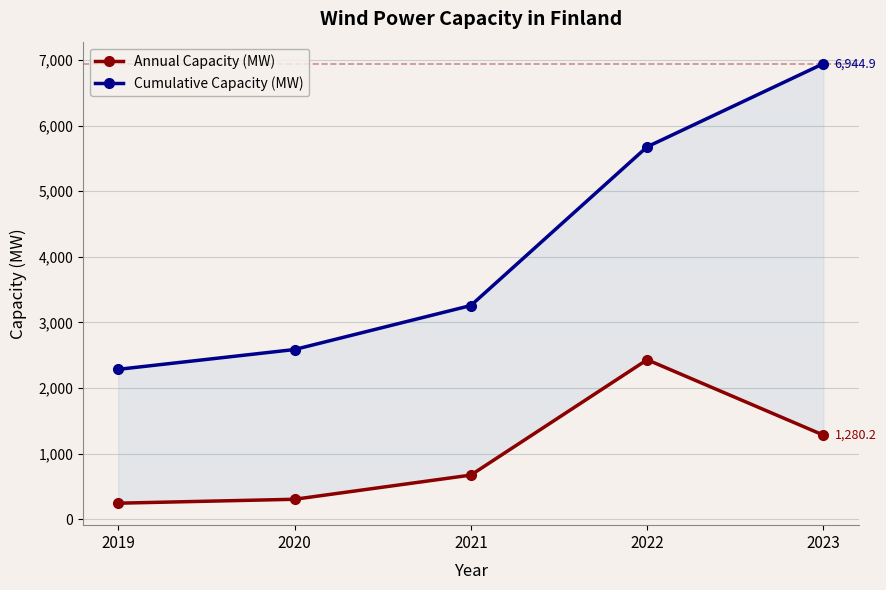

What is the lowest value of the Cumulative Capacity (MW) series?

2283.5